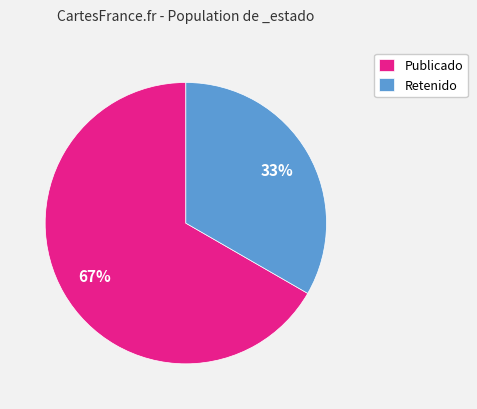

Is there a majority slice in this chart?

Yes